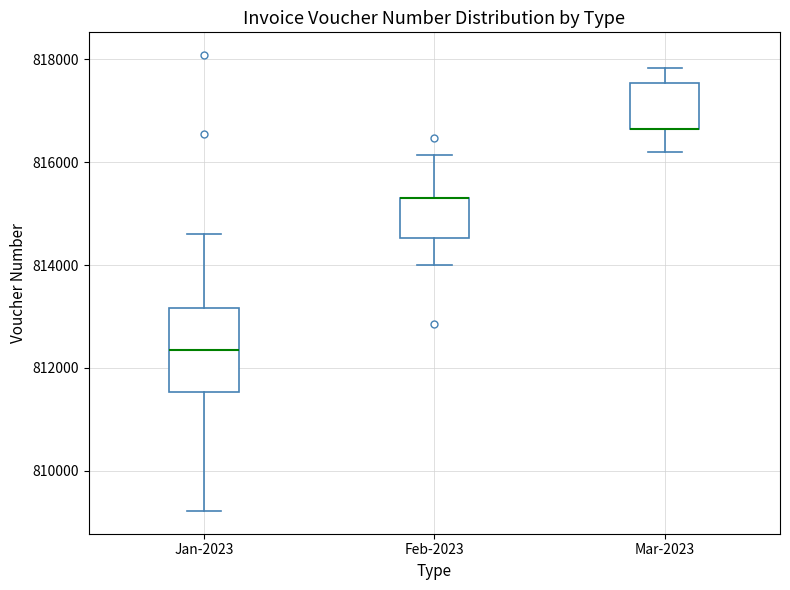

Reading left to right, read every box against the y-axis: the position of its median line, the range the box covers, and the ends of its whiskers. The values are not printed on the chart, so give them approximately, as read against the axis.

Jan-2023: median 812400, box 811600 to 813200, whiskers 809200 to 814600
Feb-2023: median 815200 (drawn on the box's upper edge), box 814600 to 815400, whiskers 814000 to 816200
Mar-2023: median 816600 (drawn on the box's lower edge), box 816600 to 817600, whiskers 816200 to 817800